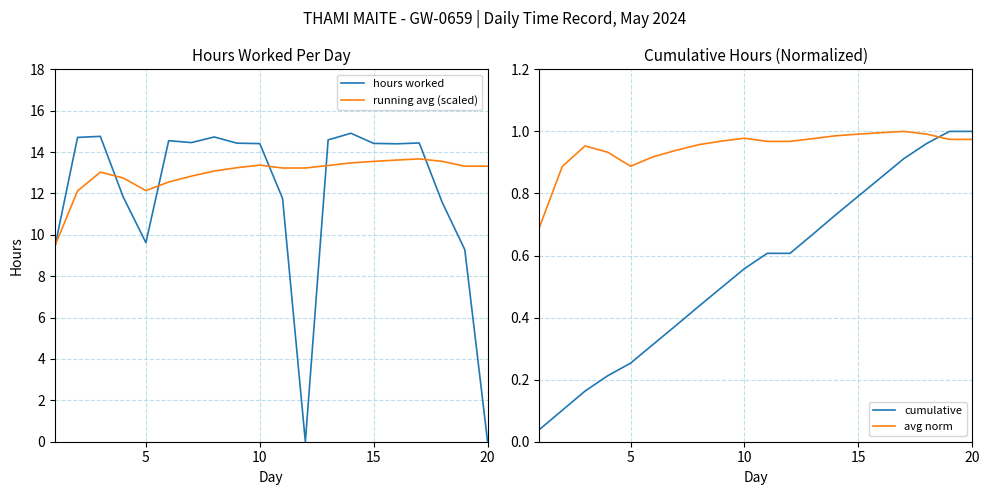

How many intersections are there between avg norm and cumulative?

1